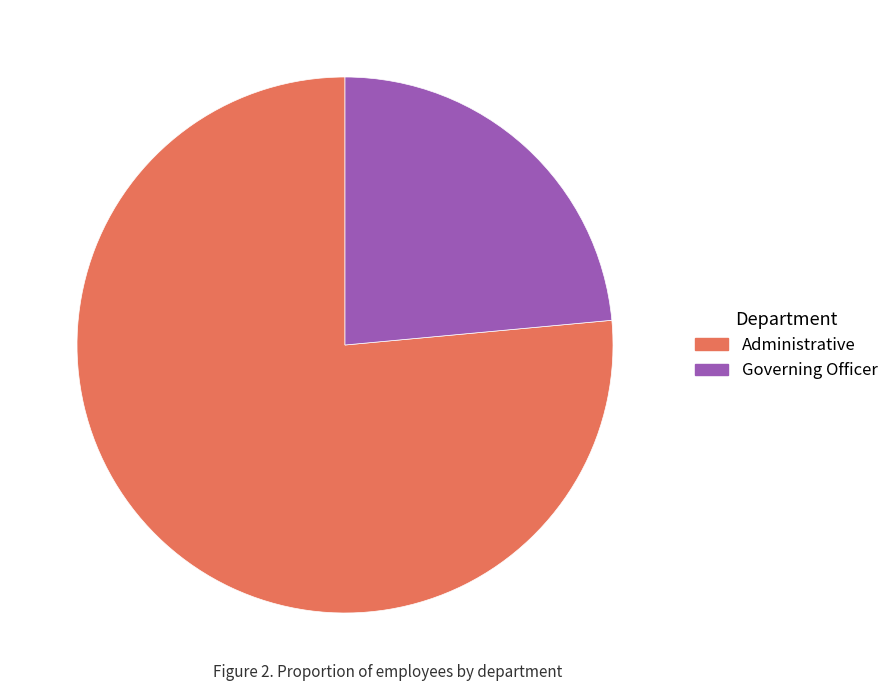

The Administrative slice represents 76% of the pie. True or false?

True